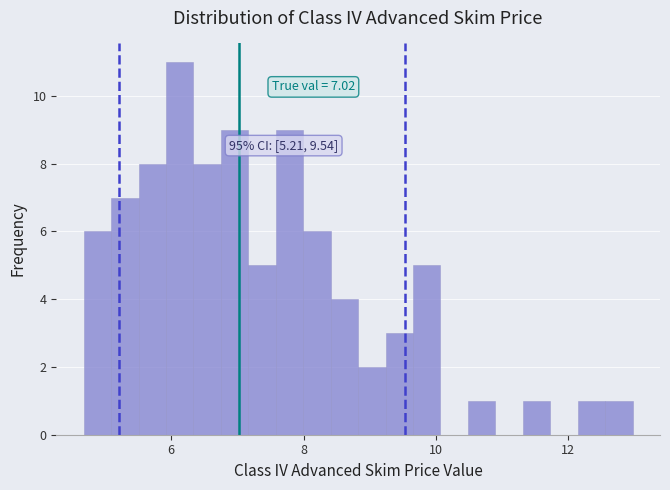

Around what value on the x-axis is the tallest bar? Give the approximate position of its centre, as read against the axis.

6.2